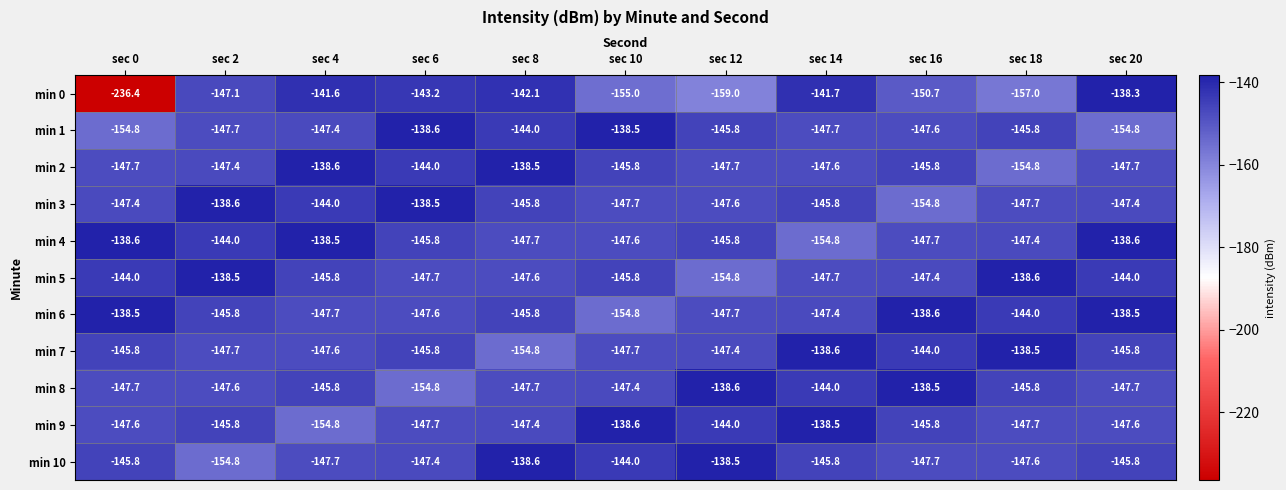

The value of min 3 at sec 8 is -145.8. True or false?

True